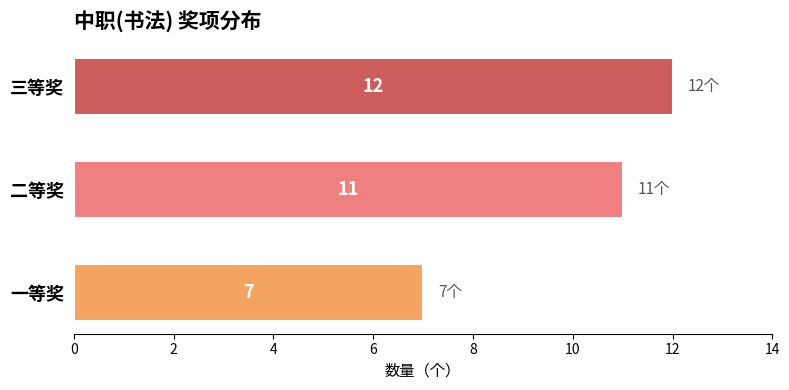

Reading top to bottom, transcribe all the data shown in this chart.

12	11	7